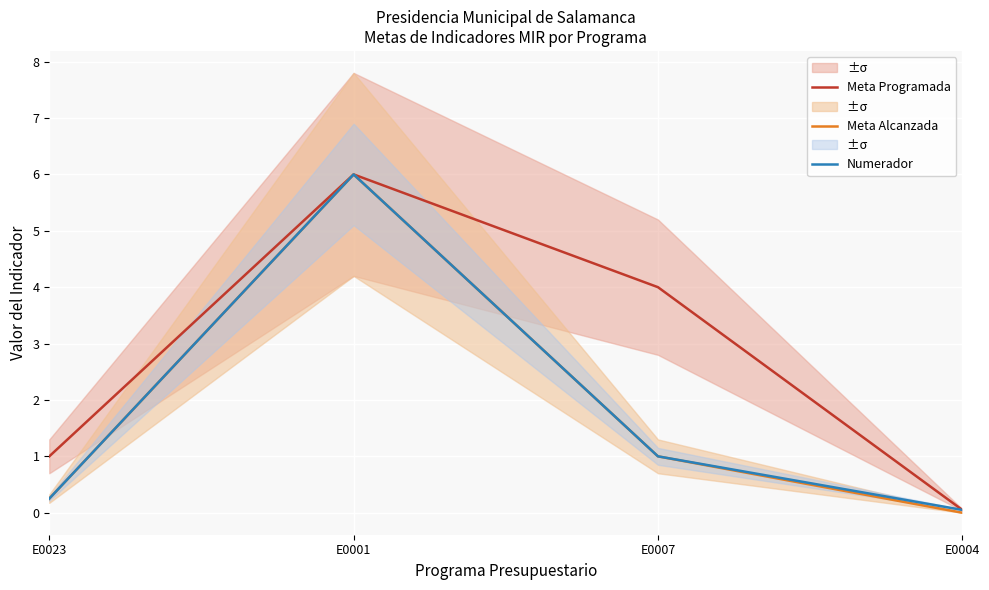

Between E0001 and E0004, which series saw the biggest shift?

Meta Alcanzada